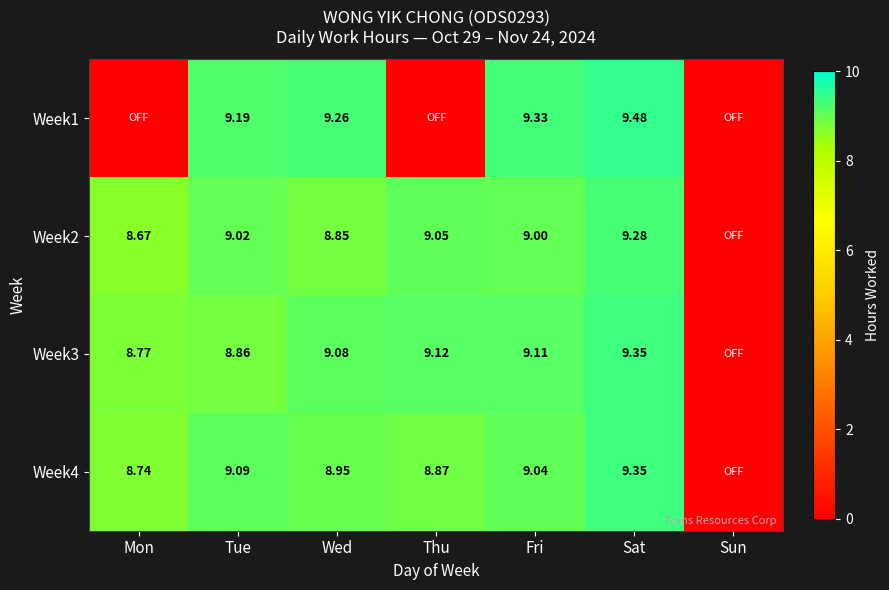

Is the value of Week3 at Tue greater than the value of Week4 at Sat?

No